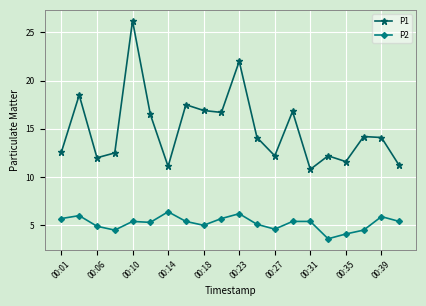

Reading right to left, transcribe all the data shown in this chart.

P1: 11.2	14.1	14.2	11.6	12.2	10.8	16.8	12.2	14.1	22.0	16.7	16.9	17.5	11.1	16.5	26.2	12.5	12.0	18.5	12.6
P2: 5.4	5.9	4.5	4.1	3.6	5.4	5.4	4.6	5.1	6.2	5.7	5.0	5.4	6.4	5.3	5.4	4.5	4.9	6.0	5.7